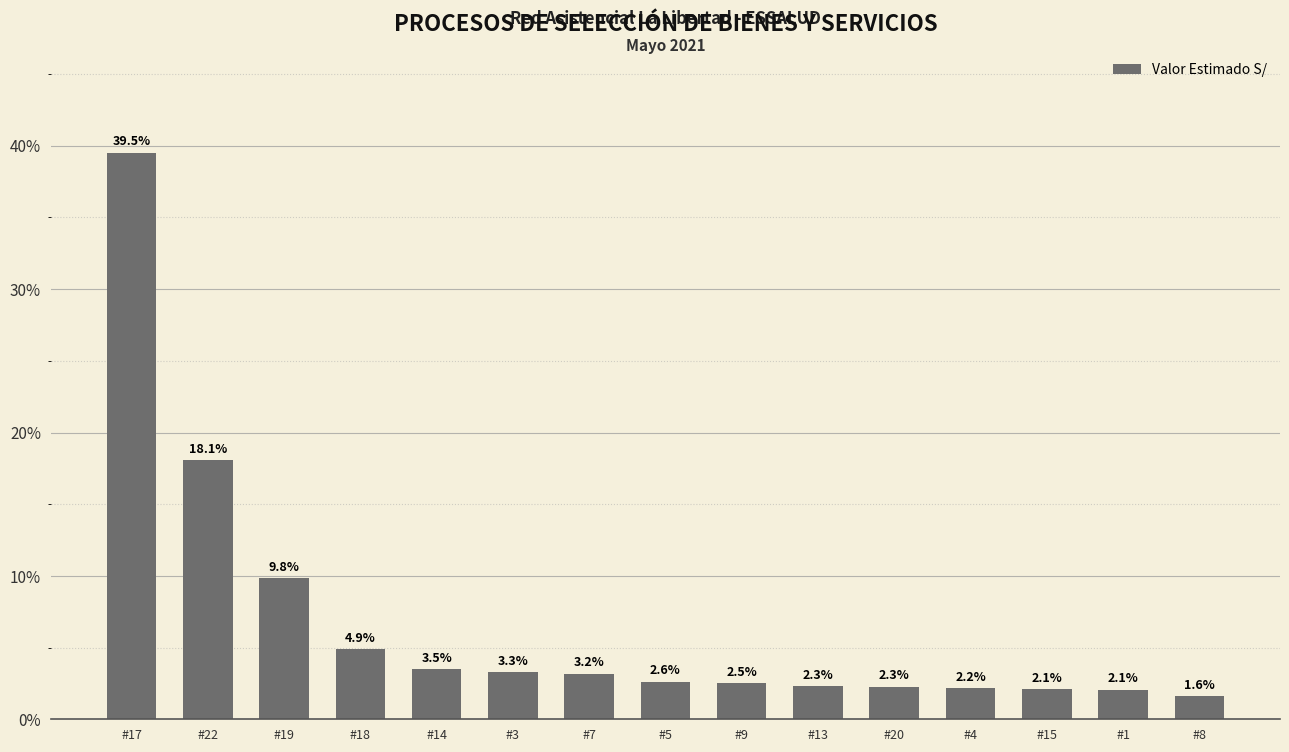

What is the average value?

6.7